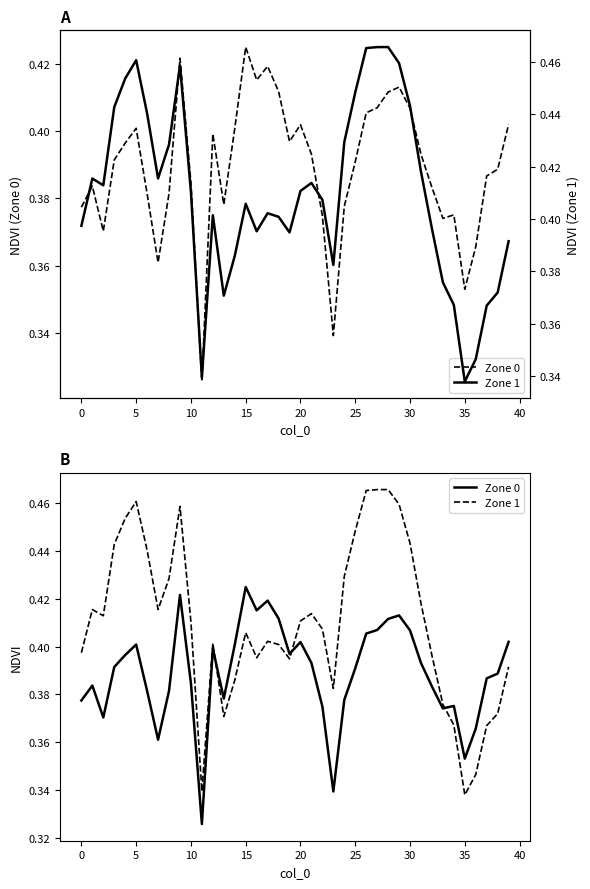

Between 33 and 17, which is larger?

17